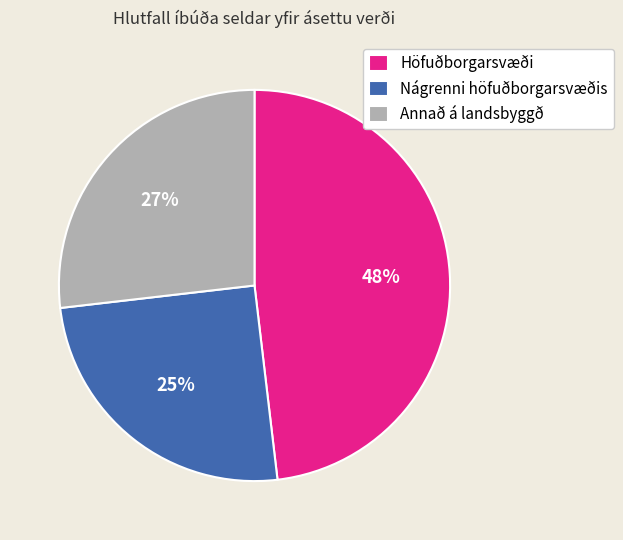

Does Annað á landsbyggð represent more than half of the total?

No